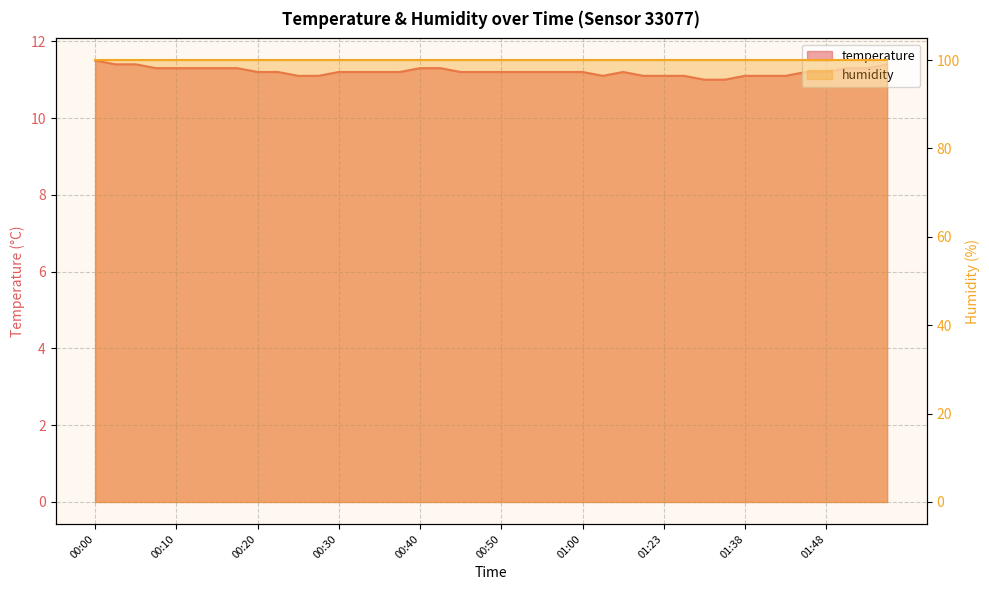

At which category does the chart reach its peak across all series?

00:00